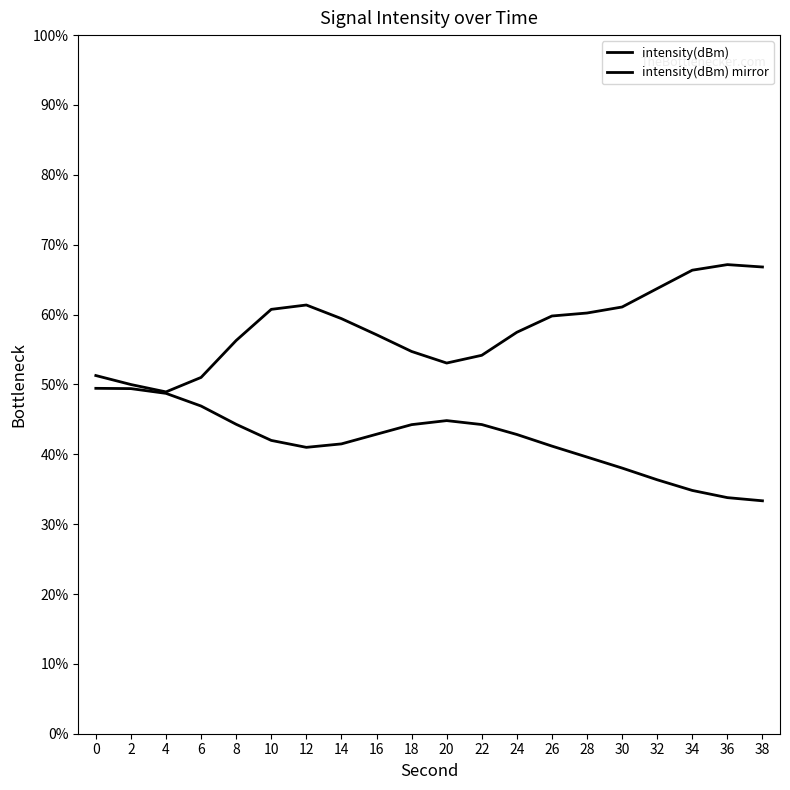

Reading left to right, transcribe all the data shown in this chart.

intensity(dBm): 51.3	50.0	48.9	51.0	56.3	60.7	61.4	59.4	57.1	54.7	53.1	54.2	57.5	59.8	60.2	61.1	63.7	66.4	67.1	66.8
intensity(dBm) mirror: 49.4	49.4	48.7	46.9	44.3	42.0	41.0	41.5	42.9	44.2	44.8	44.3	42.8	41.2	39.6	38.0	36.3	34.8	33.8	33.3